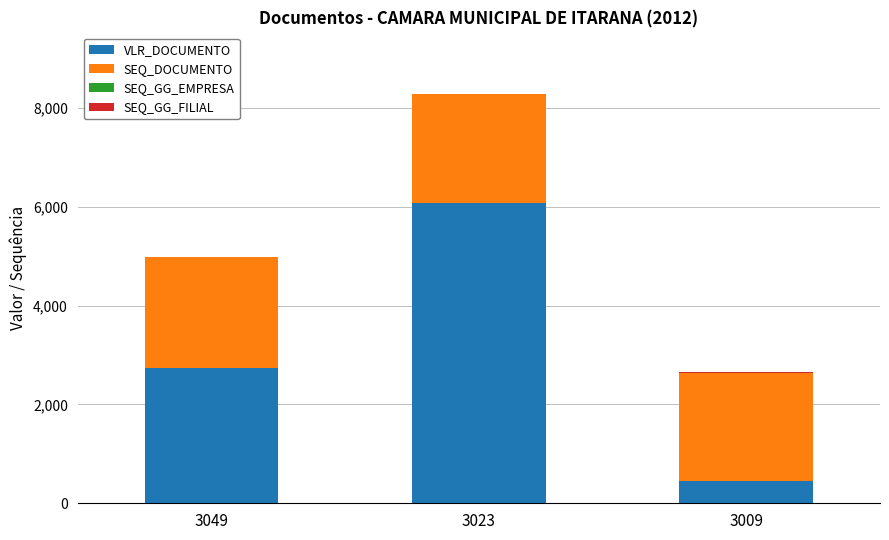

What is the highest value of the VLR_DOCUMENTO series?

6076